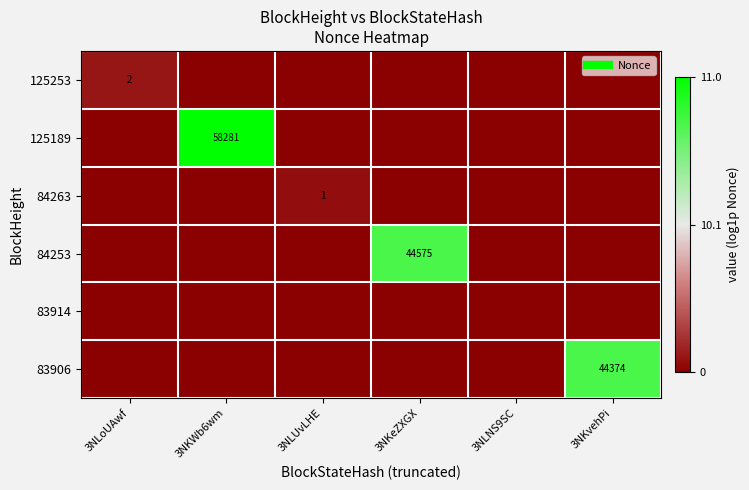

Read the 84263 value at 3NLUvLHE.

0.7